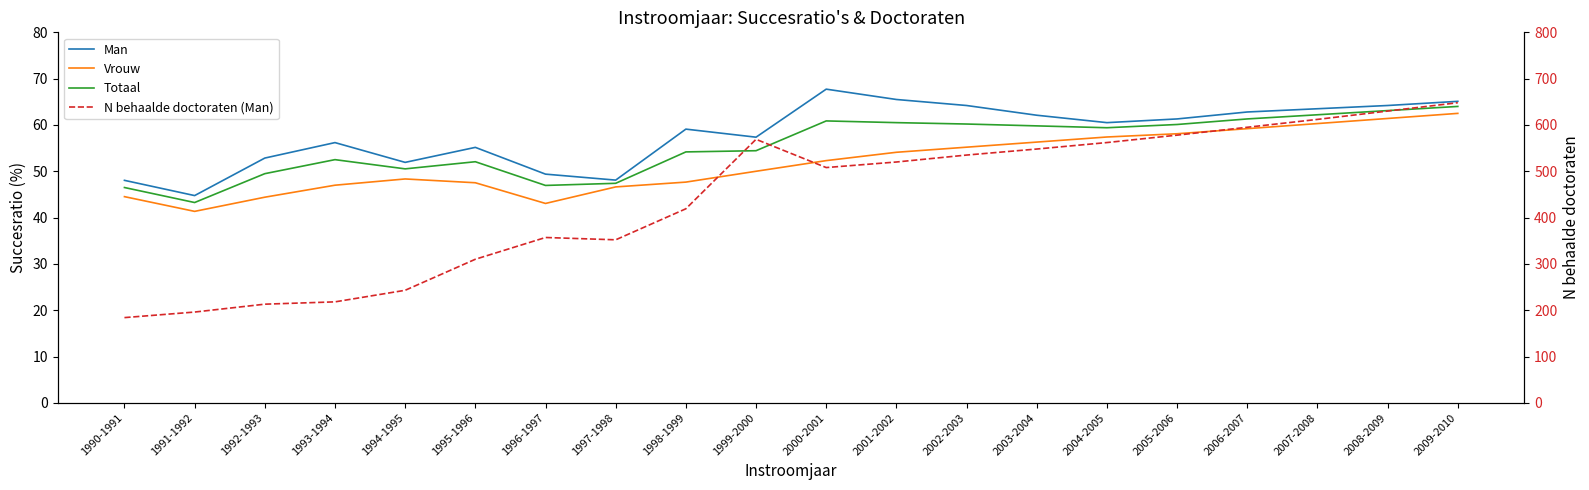

What is the lowest value of the Vrouw series?

41.3